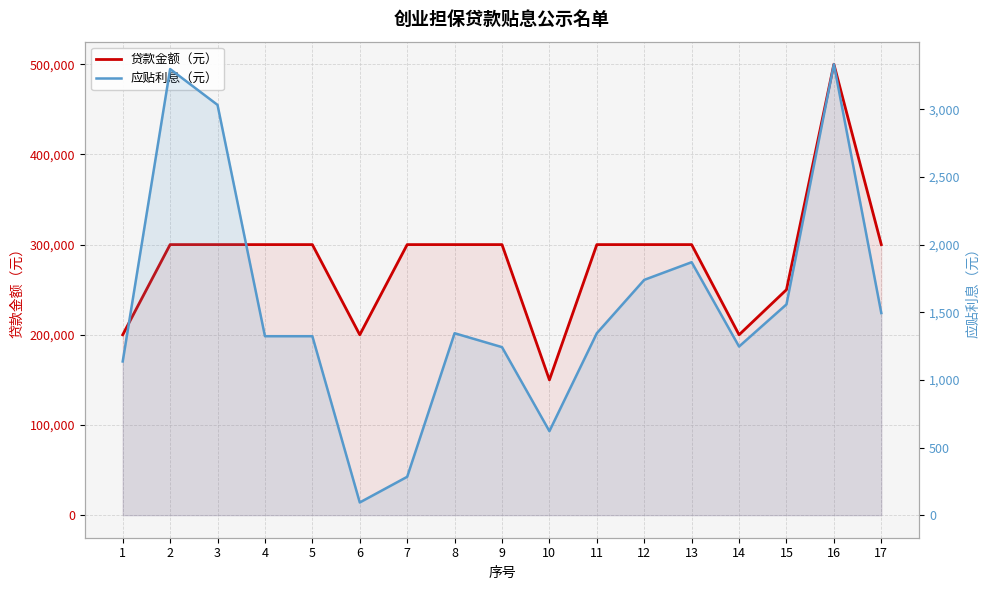

At which category does the chart reach its peak across all series?

16